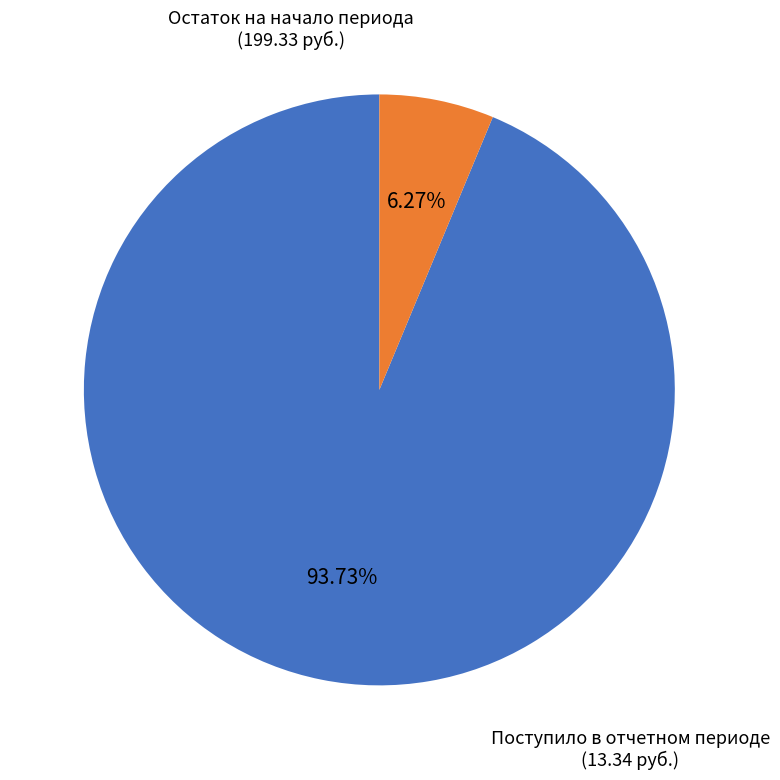

Which has a higher value, Остаток на начало периода or Поступило в отчетном периоде?

Остаток на начало периода